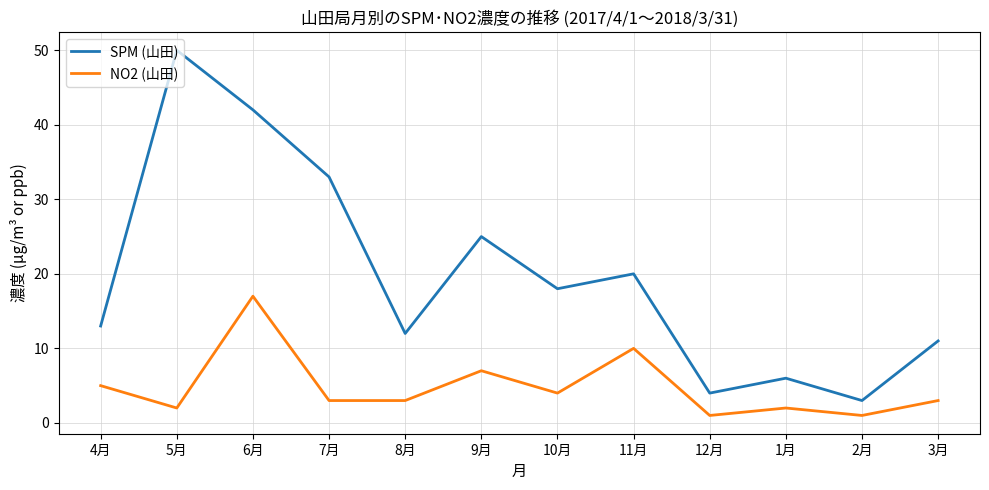

What position from the right is 3月?

1